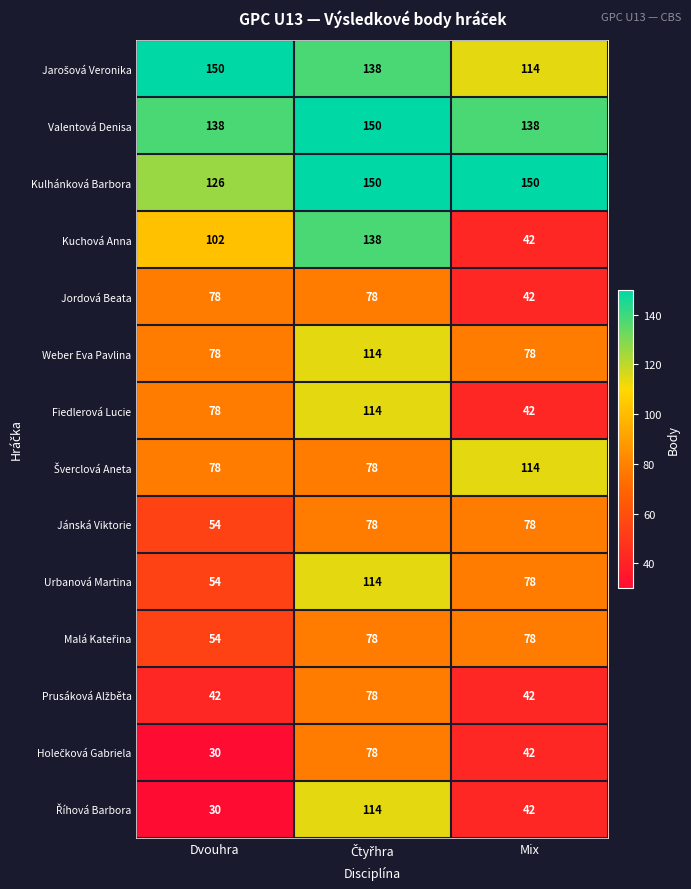

Read the Jordová Beata value at Mix, to the nearest 5.

40